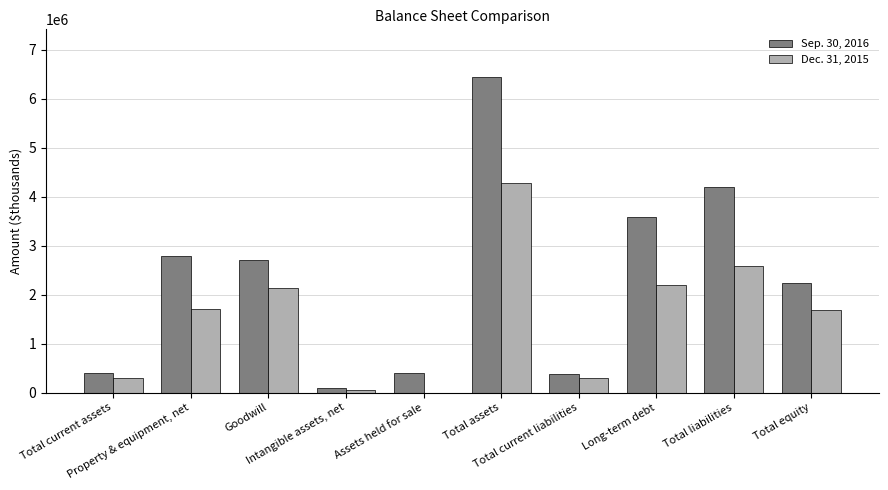

What is the maximum value shown in the chart?

6452978